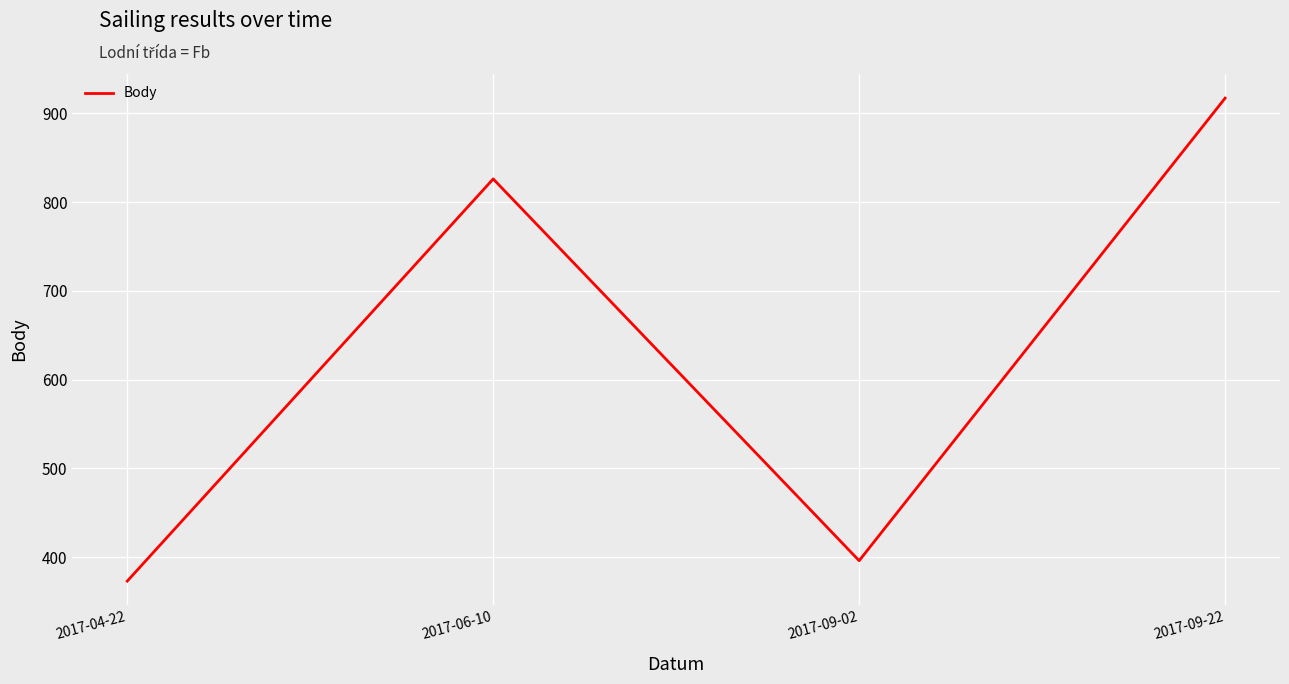

How many categories are shown in the chart?

4